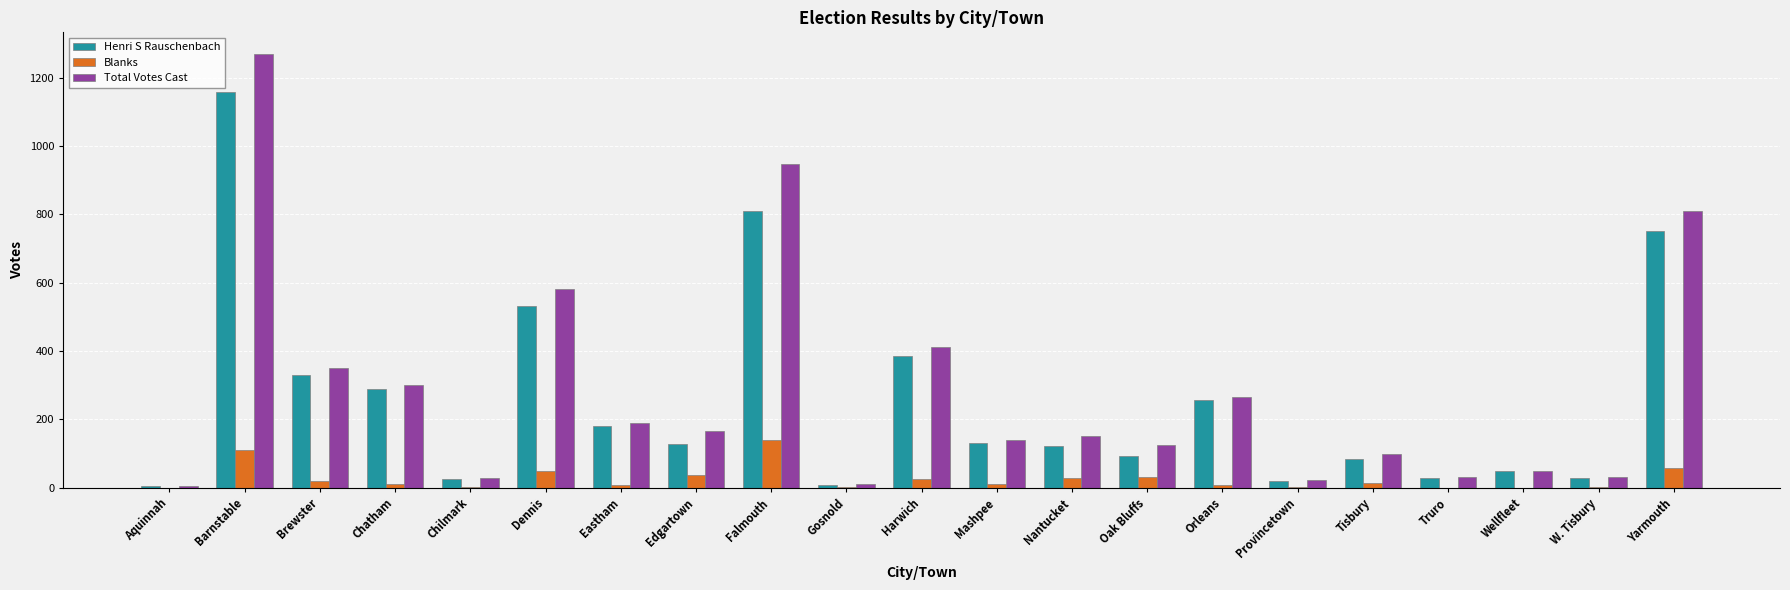

At which category is the sum across all series the highest?

Barnstable